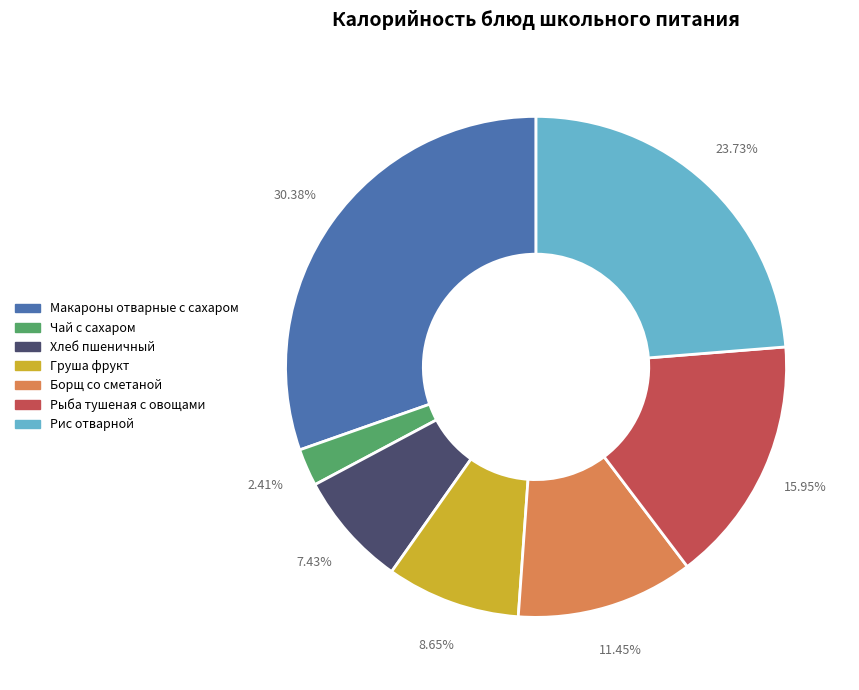

To the nearest percent, what percentage of the pie is Борщ со сметаной?

11%